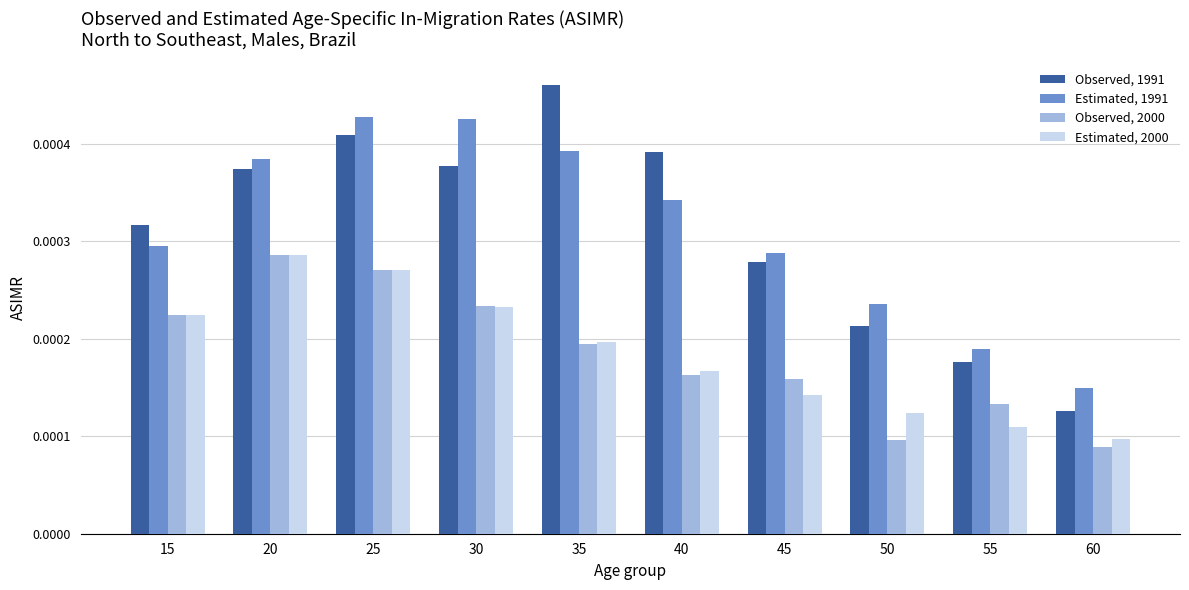

Where is Estimated, 1991 nearest to the value 0?

60